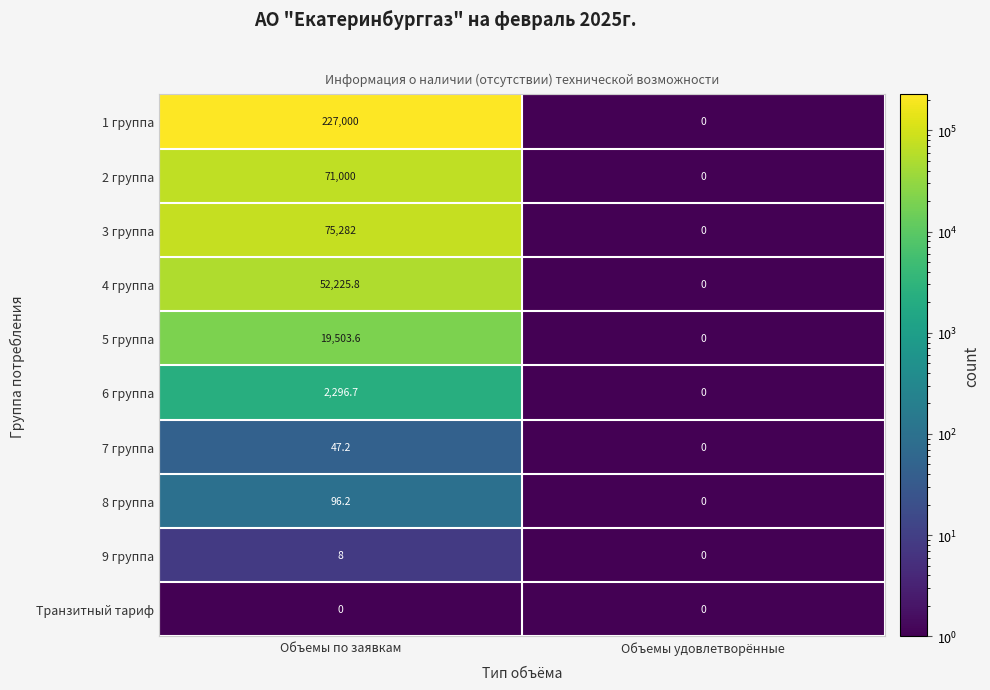

How many data points in 5 группа are less than 19503?

1